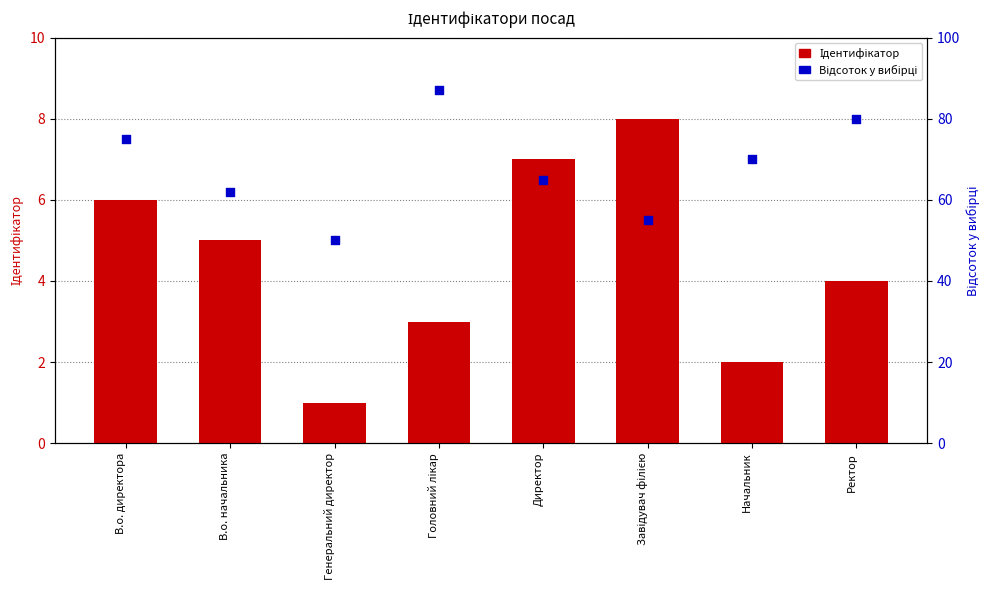

Which series has the largest total across all categories?

Відсоток у вибірці